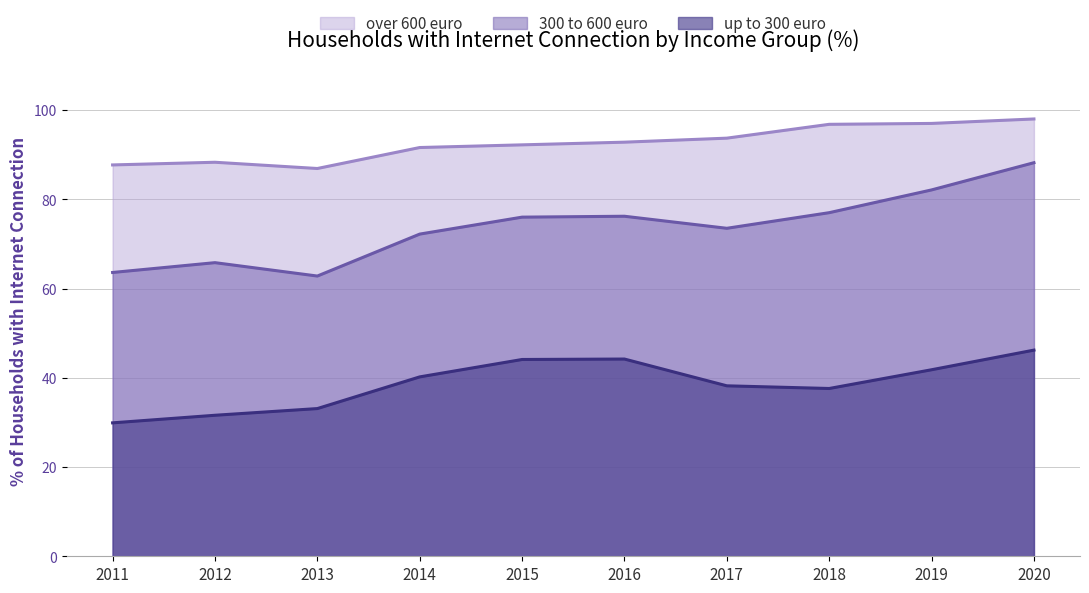

What is the total value across all series at 2014?

204.0